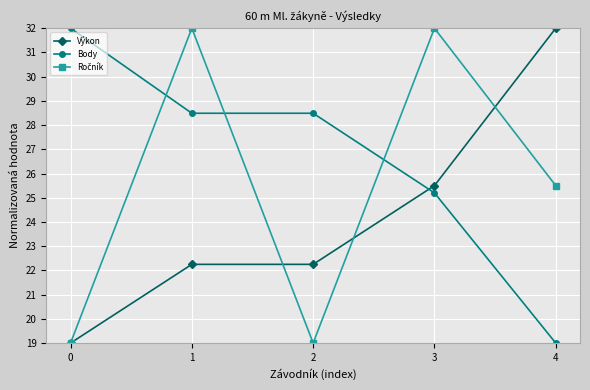

Which category has the highest value in the Výkon series?

4